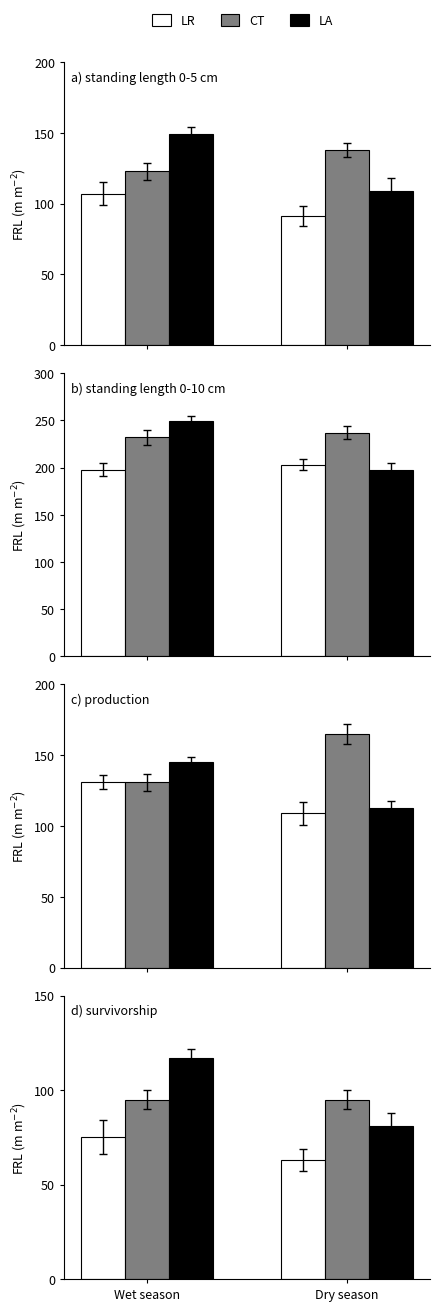

Where is LA nearest to the value 99?

Wet season